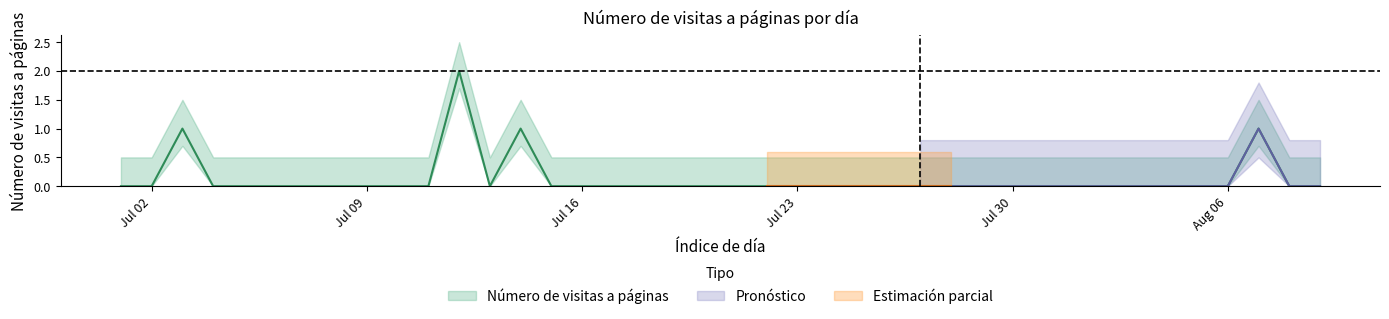

The chart shows a value of 1 at 2017-07-21. True or false?

False